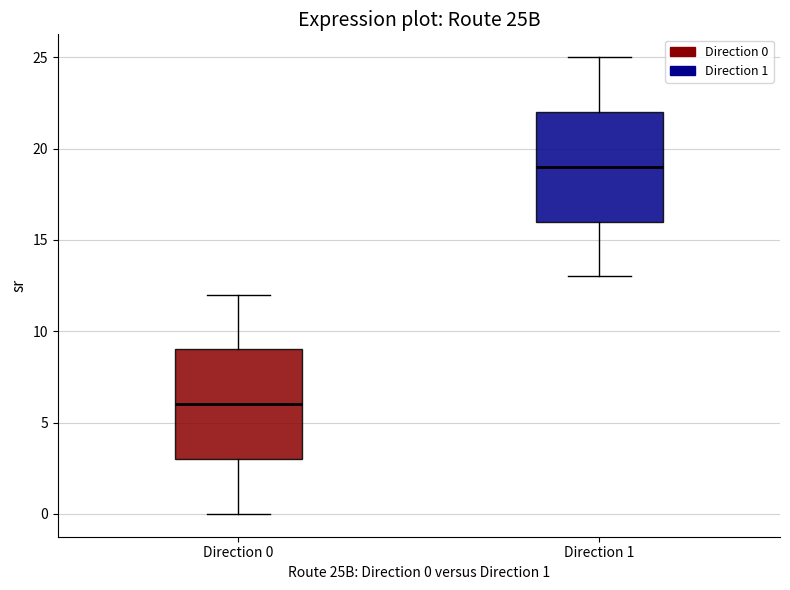

Where is the lower edge of the box for Direction 0 on the y-axis? The values are not printed on the chart, so give them approximately, as read against the axis.

3